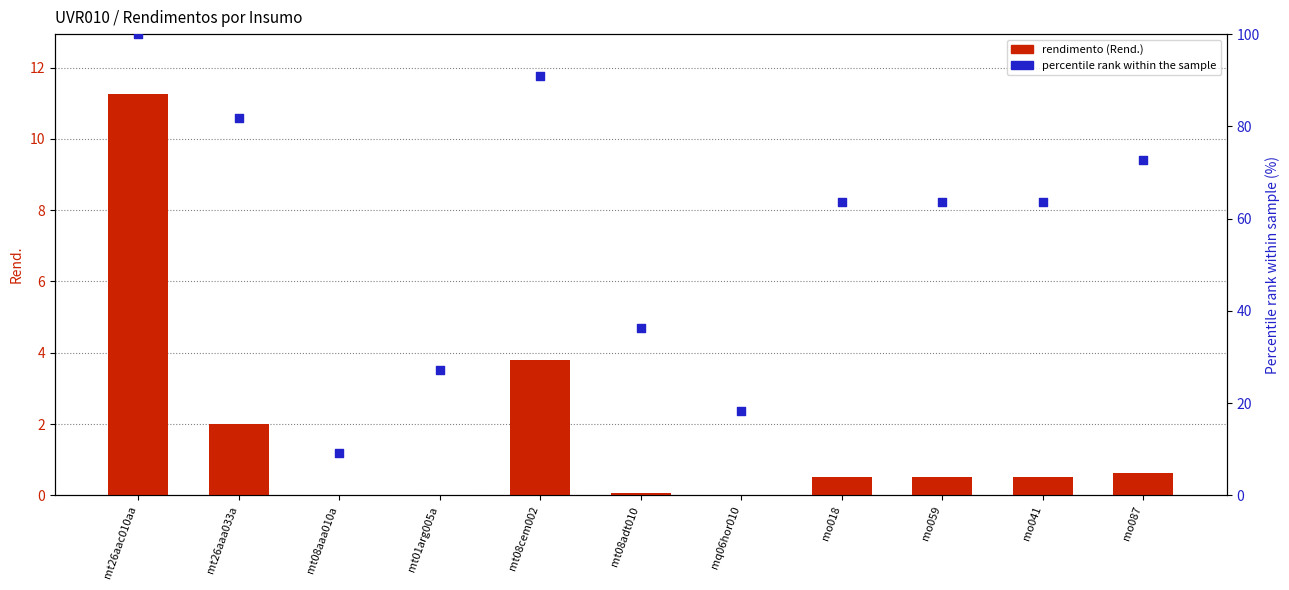

What are all the series names shown in the legend?

rendimento (Rend.), percentile rank within the sample